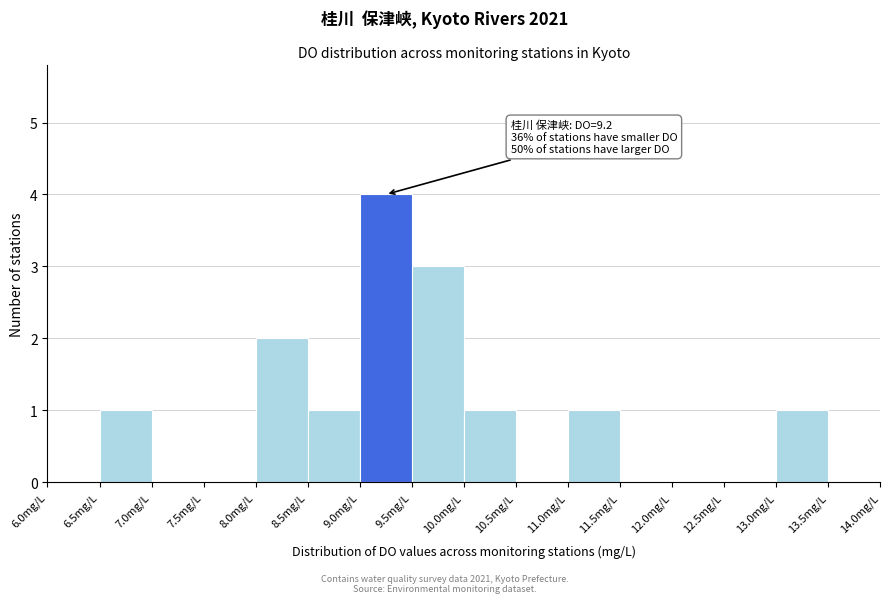

Which range on the x-axis has the tallest bar?

9.0 to 9.5